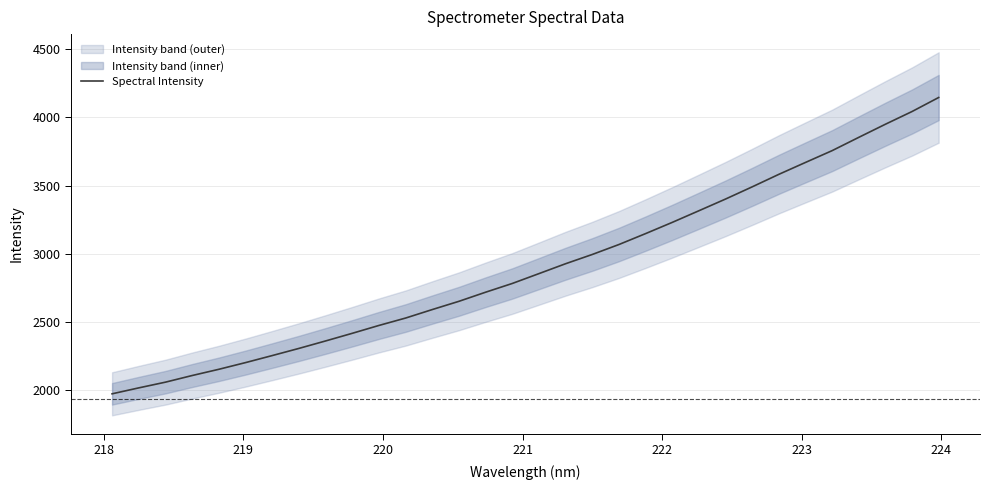

The chart shows a value of 4689.8 at 13. True or false?

False